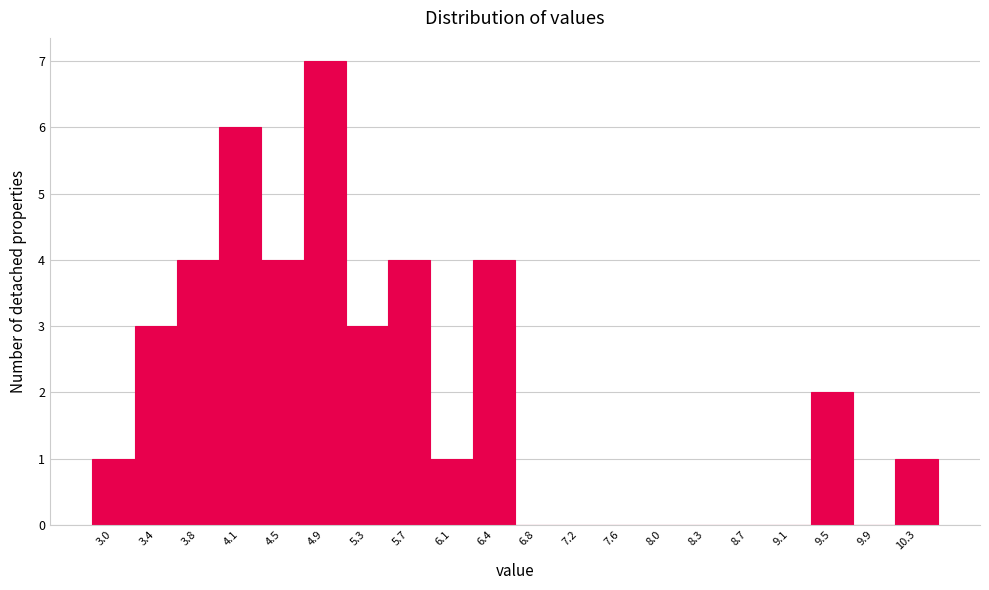

Reading left to right, transcribe this chart: for each bar, give the range it covers on the x-axis and its height. Neither the bar edges nor the heights are printed on the chart, so give them approximately, as read against the axes.

2.80 to 3.20: 1
3.20 to 3.55: 3
3.55 to 3.95: 4
3.95 to 4.35: 6
4.35 to 4.70: 4
4.70 to 5.10: 7
5.10 to 5.50: 3
5.50 to 5.85: 4
5.85 to 6.25: 1
6.25 to 6.65: 4
6.65 to 7.00: 0
7.00 to 7.40: 0
7.40 to 7.75: 0
7.75 to 8.15: 0
8.15 to 8.55: 0
8.55 to 8.90: 0
8.90 to 9.30: 0
9.30 to 9.70: 2
9.70 to 10.05: 0
10.05 to 10.45: 1